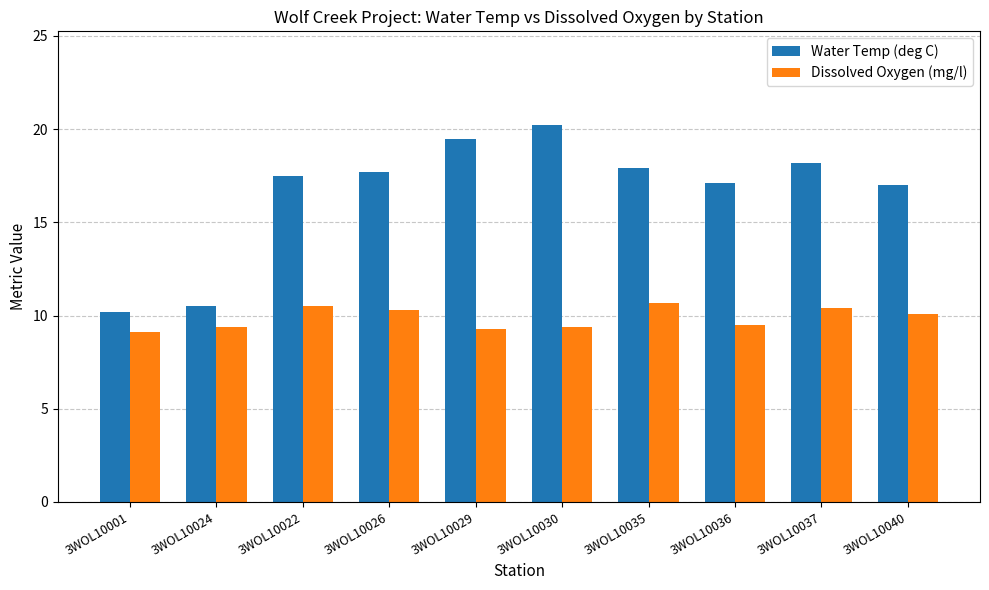

Count the number of categories in the chart.

10